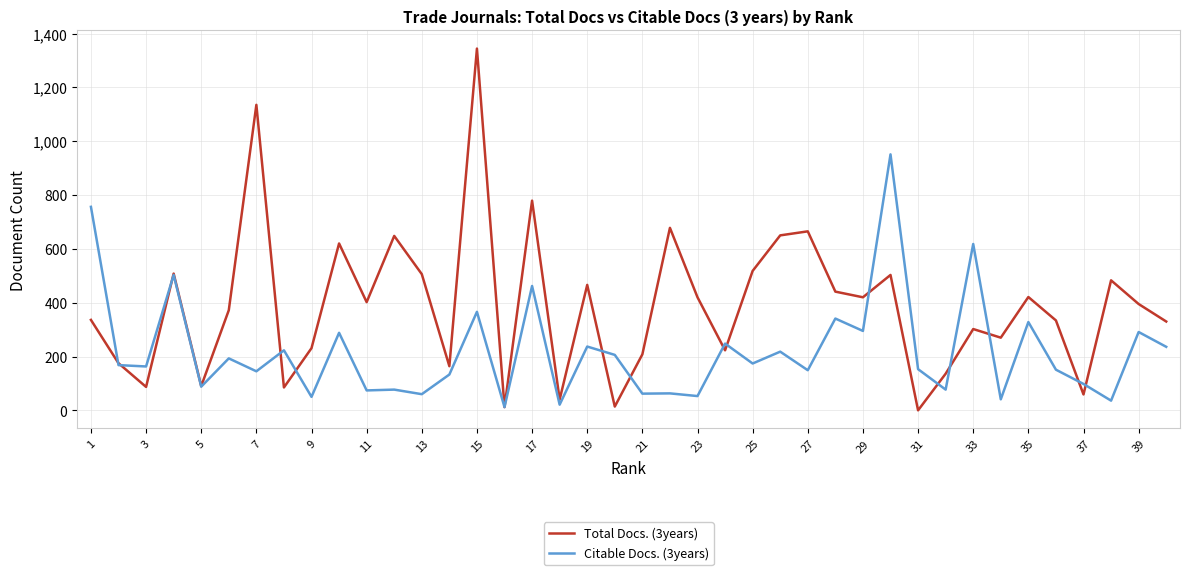

What is the maximum value shown in the chart?

1344